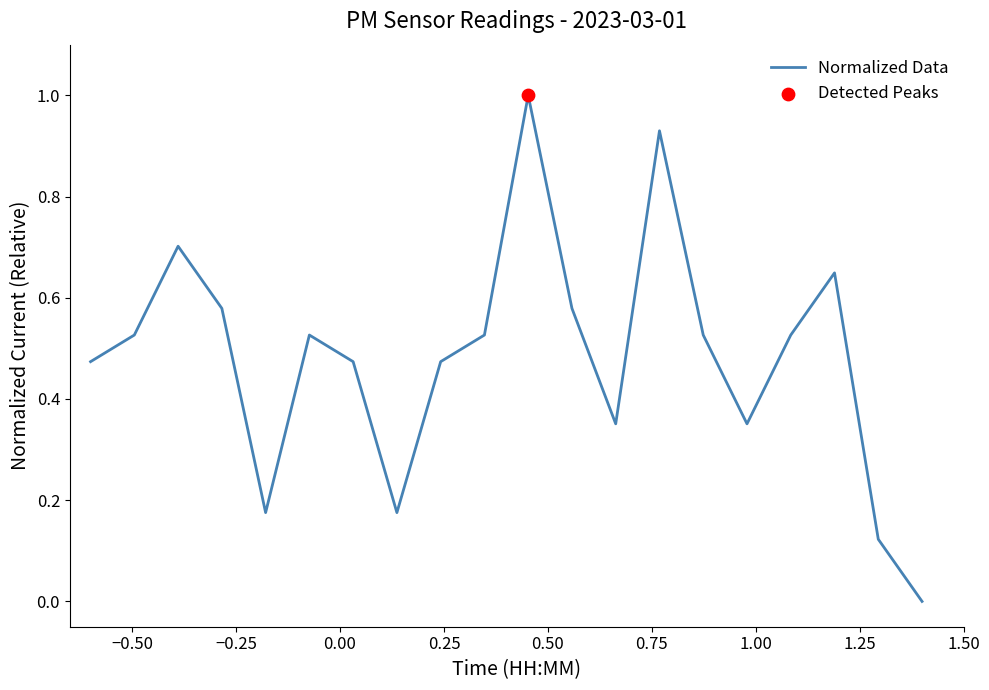

What is the greatest value displayed?

1.0